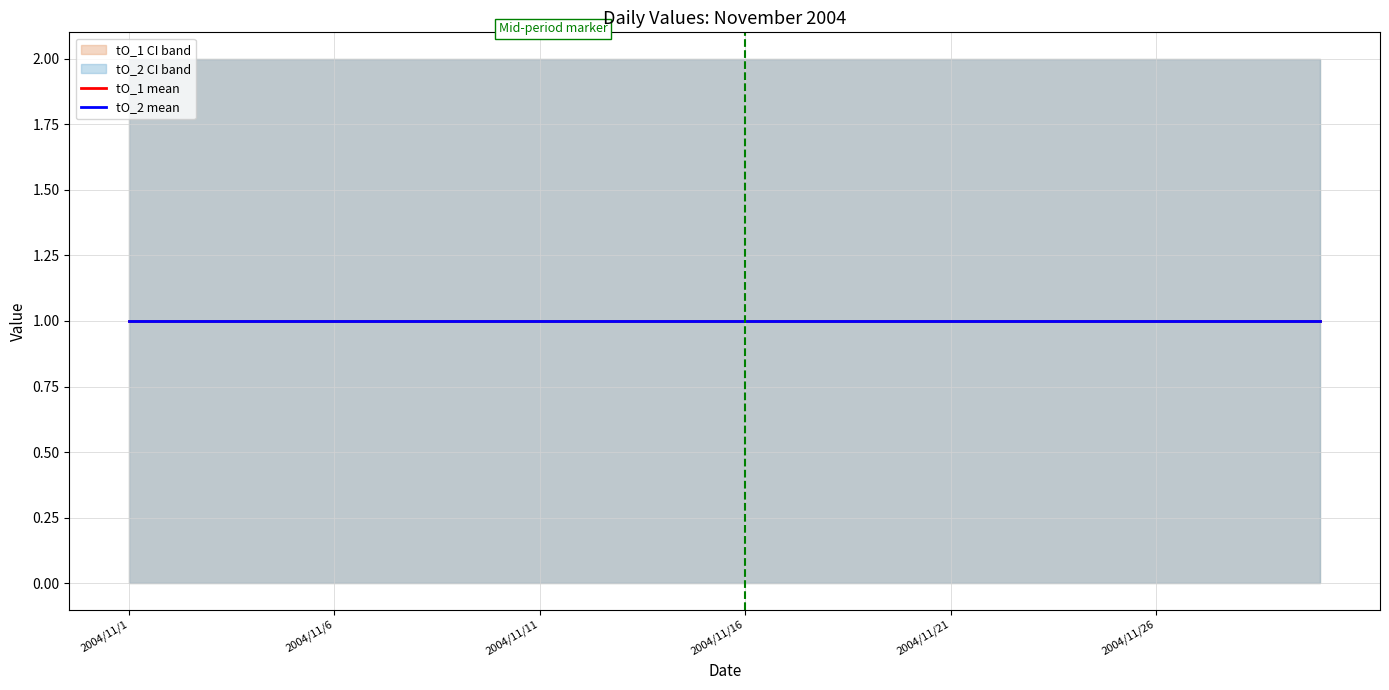

True or false: KXmMJn_2 has more than 2 points higher than both neighbors.

False